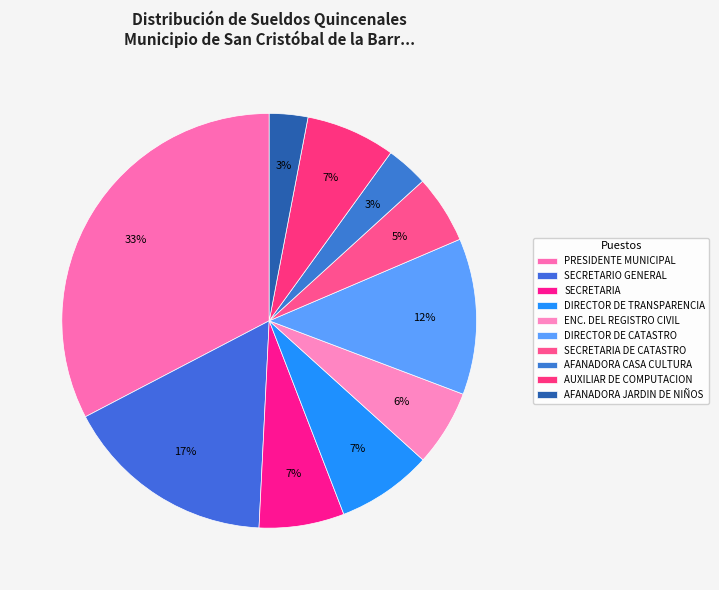

How many slices are in this pie chart?

10